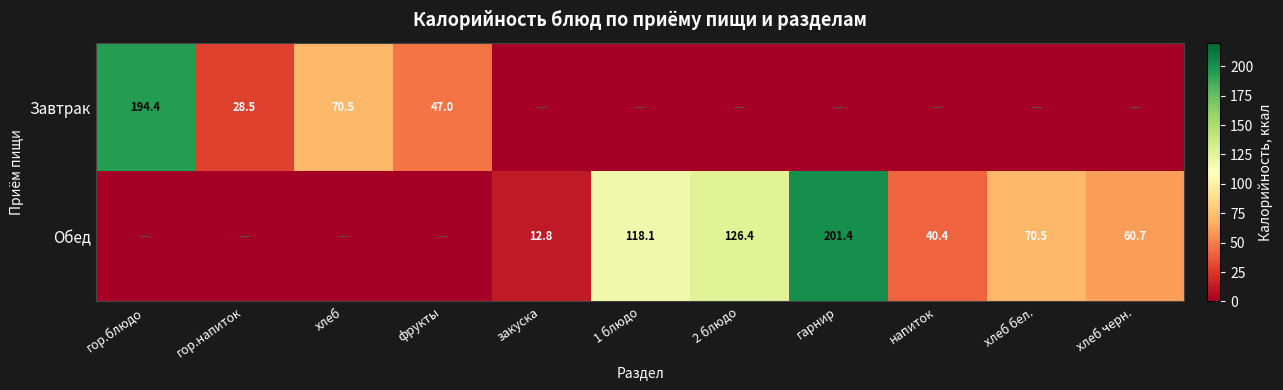

What is the difference between the Обед values at 2 блюдо and хлеб черн.?

65.7